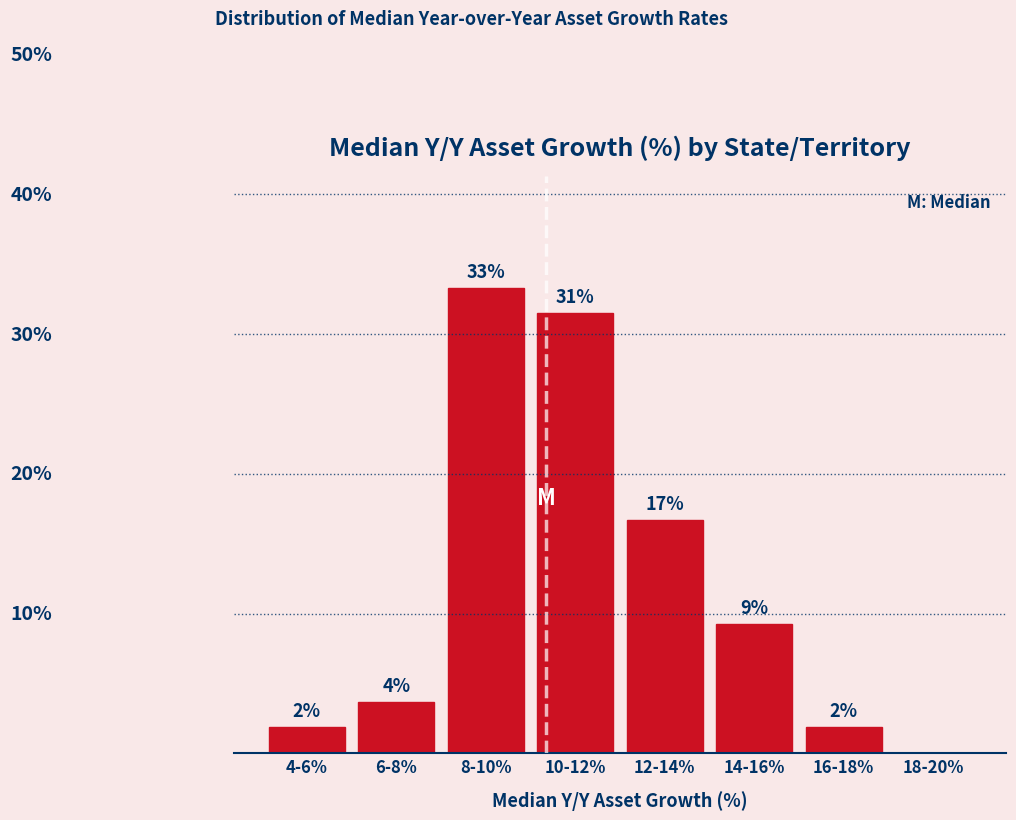

Are the bars horizontal?

No